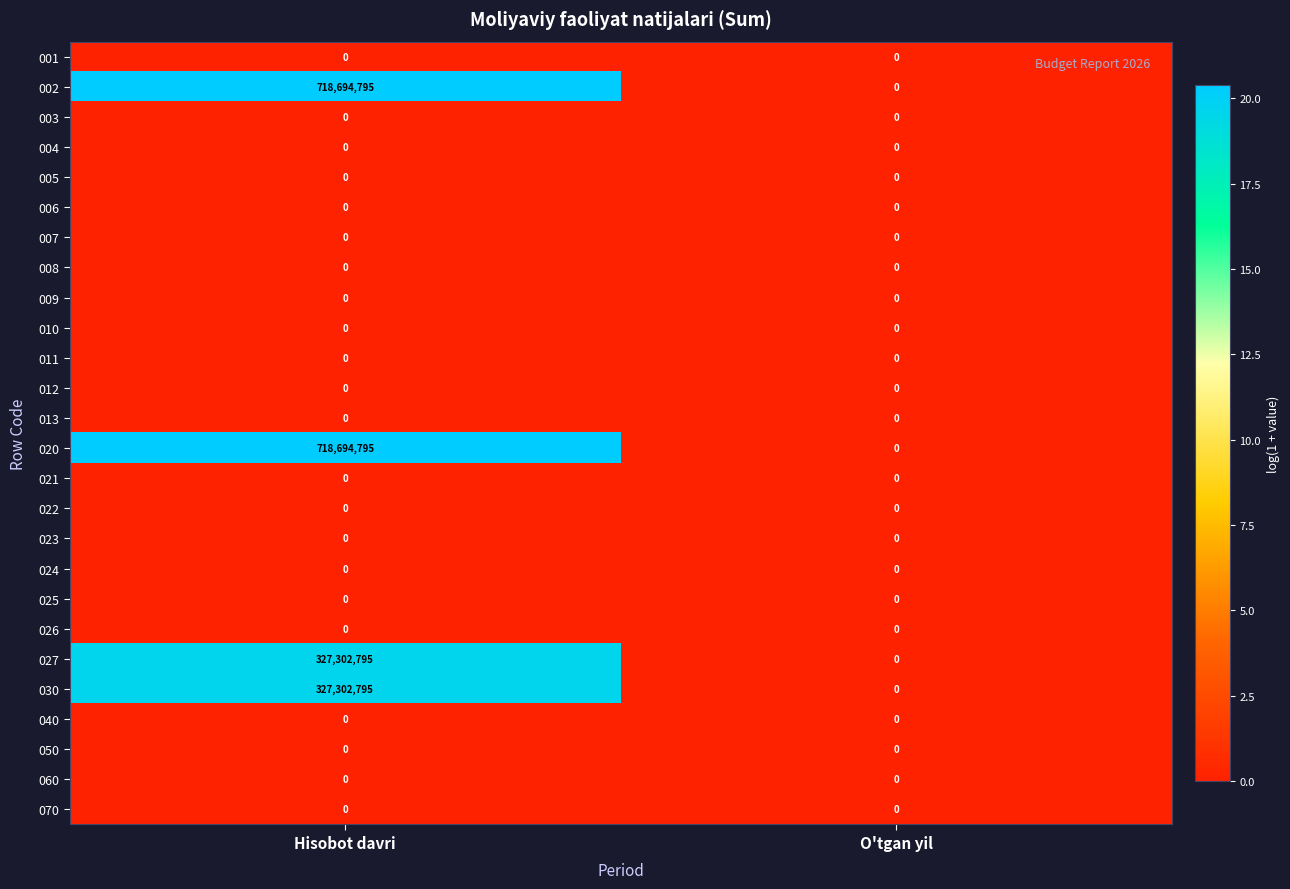

The 022 series shows 0 at O'tgan yil. True or false?

True